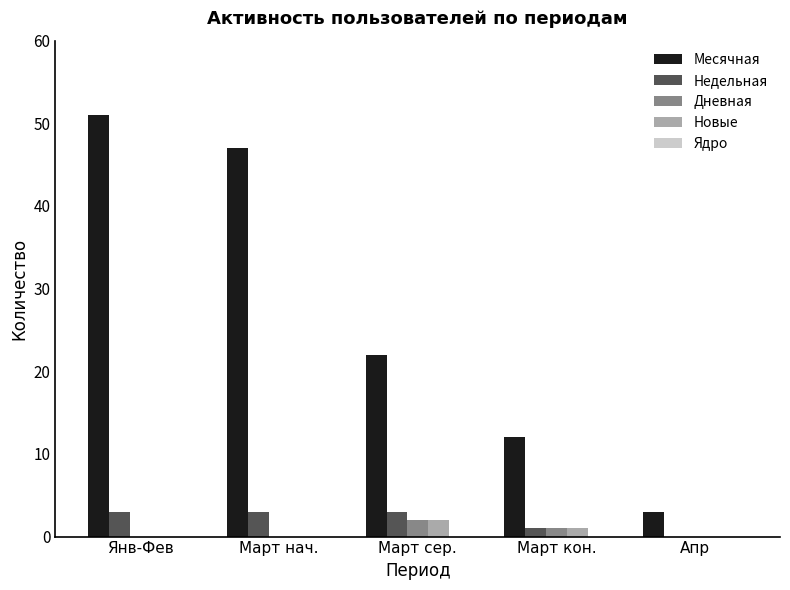

How many categories are shown in the chart?

5